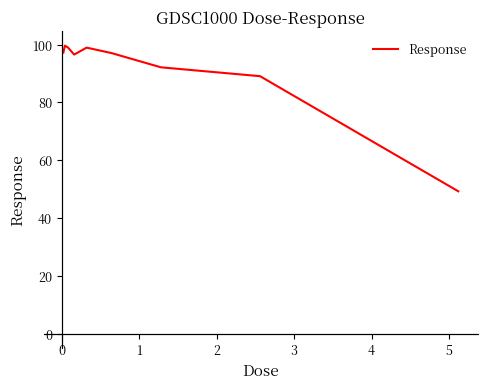

True or false: there are more than 1 points higher than both neighbors.

True